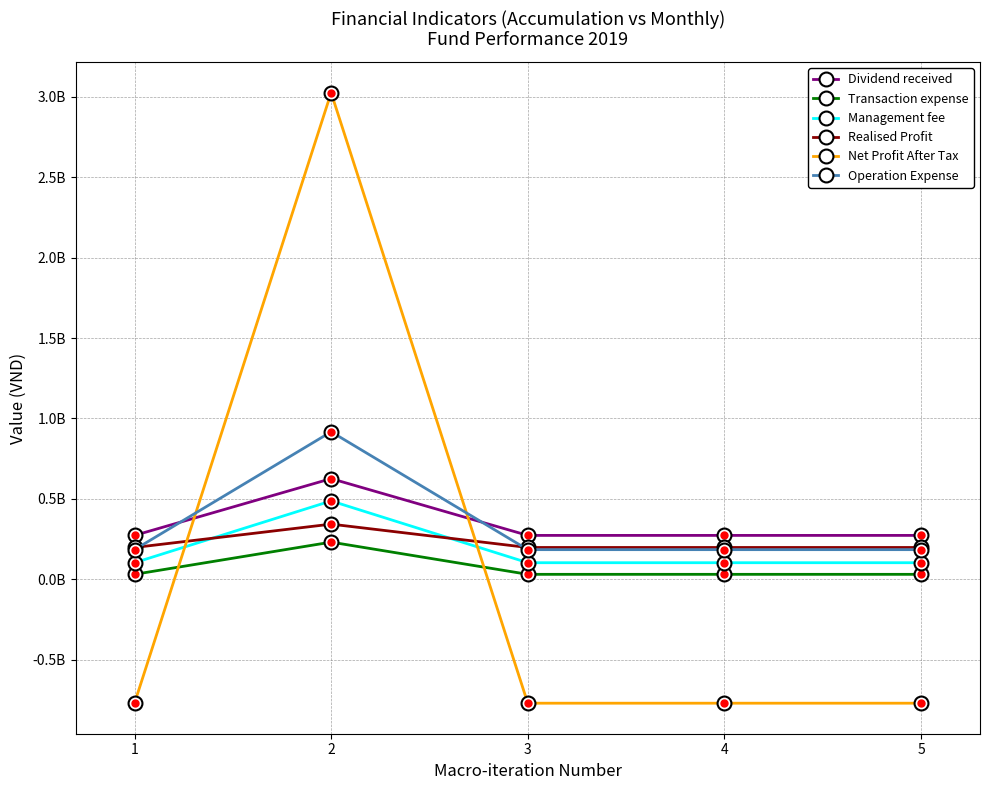

Reading left to right, list all the values displayed in this chart.

Dividend received: 1=272742000	2=625842000	3=272742000	4=272742000	5=272742000
Transaction expense: 1=30606269	2=230932593	3=30606269	4=30606269	5=30606269
Management fee: 1=102883869	2=487108651	3=102883869	4=102883869	5=102883869
Realised Profit: 1=197593743	2=342845445	3=197593743	4=197593743	5=197593743
Net Profit After Tax: 1=-770824438	2=3026207997	3=-770824438	4=-770824438	5=-770824438
Operation Expense: 1=184124736	2=917119256	3=184124736	4=184124736	5=184124736